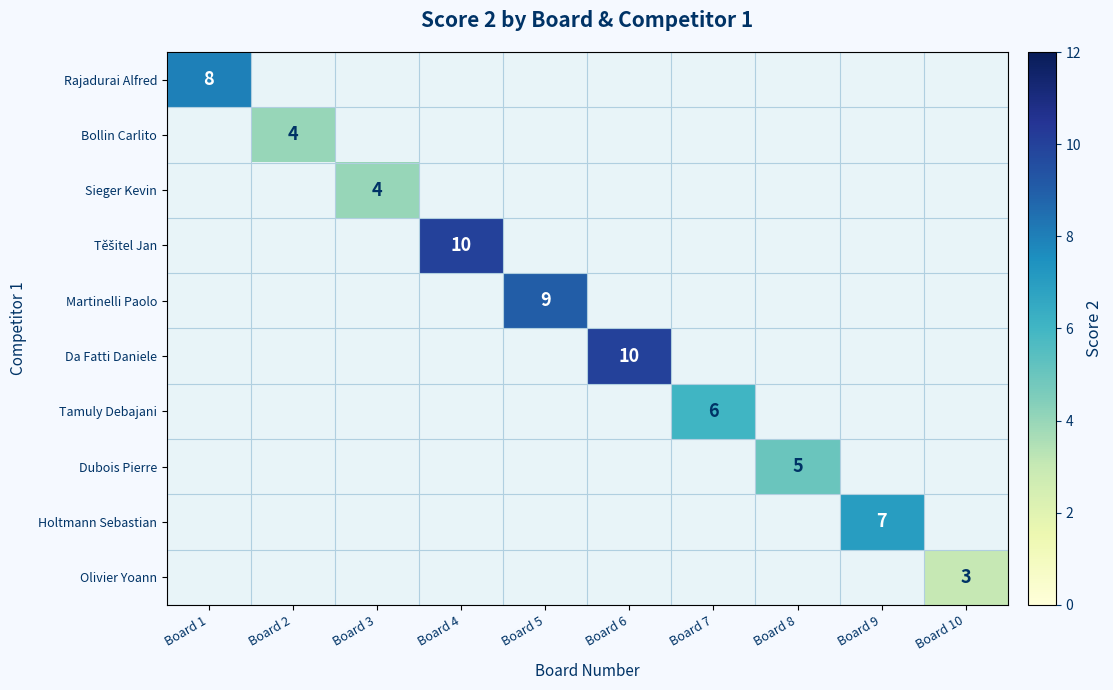

Which has a higher value, Board 9 or Board 5?

Board 5